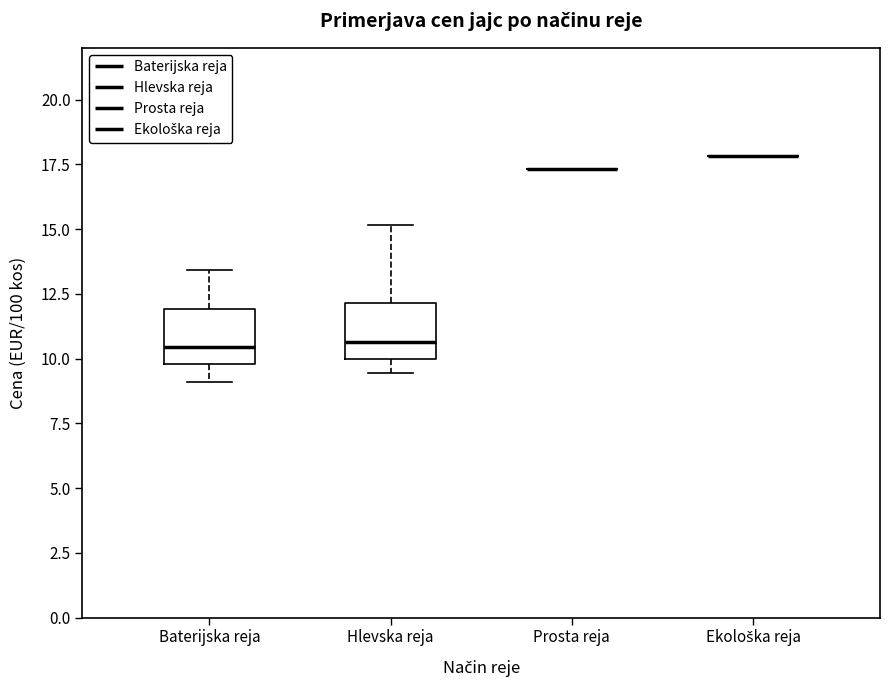

Reading left to right, read every box against the y-axis: the position of its median line, the range the box covers, and the ends of its whiskers. The values are not printed on the chart, so give them approximately, as read against the axis.

Baterijska reja: median 10.5, box 10.0 to 12.0, whiskers 9.0 to 13.5
Hlevska reja: median 10.5, box 10.0 to 12.0, whiskers 9.5 to 15.0
Prosta reja: box collapsed to a line at 17.5, whiskers 17.5 to 17.5
Ekološka reja: box collapsed to a line at 18.0, whiskers 18.0 to 18.0